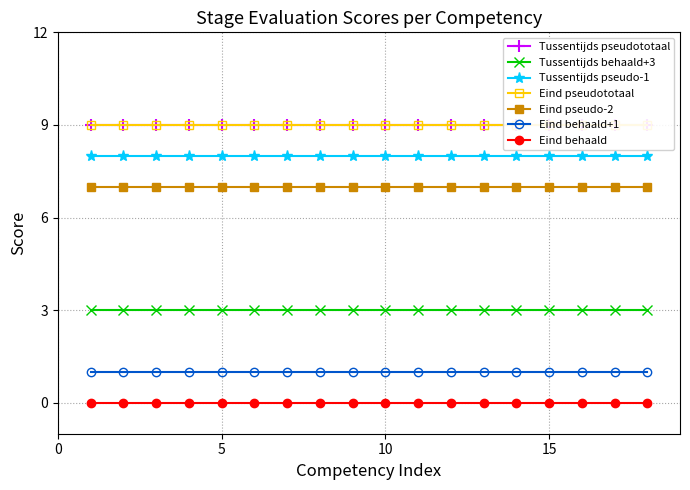

What is the value of the Eind pseudototaal point at the 8th from the left?

9